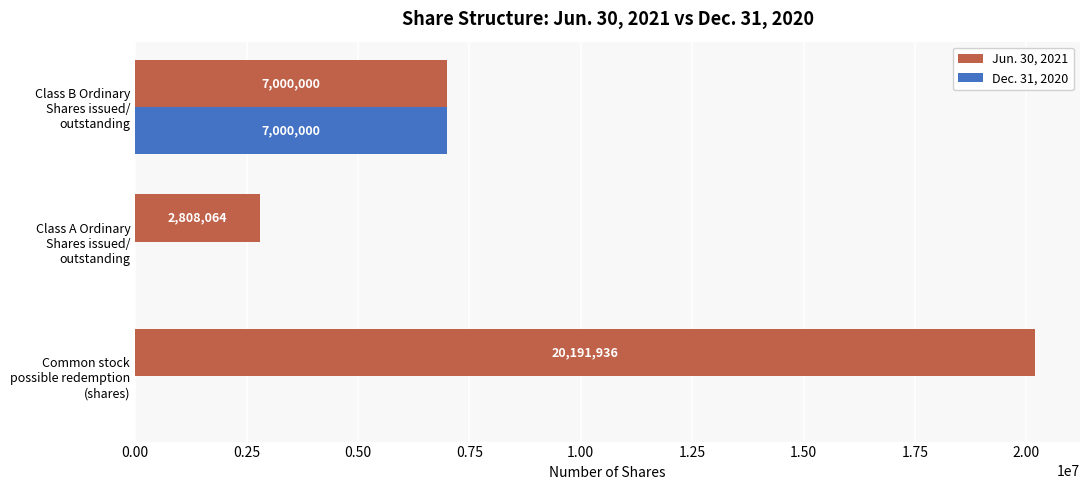

What is the sum of all Dec. 31, 2020 values?

7000000